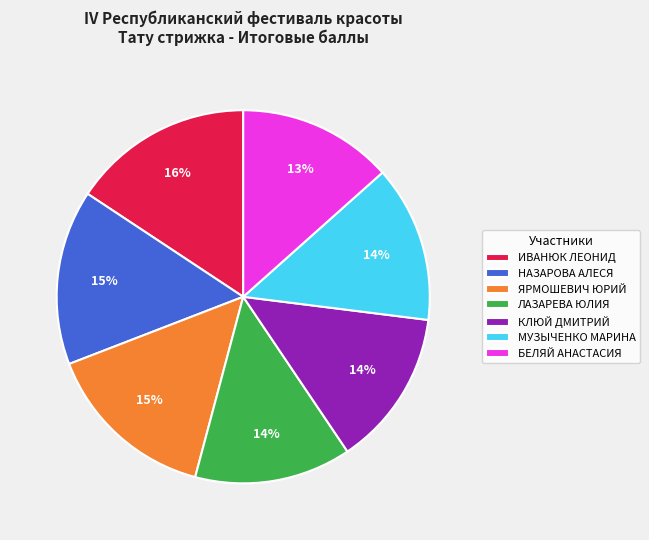

Does any single category account for the majority?

No